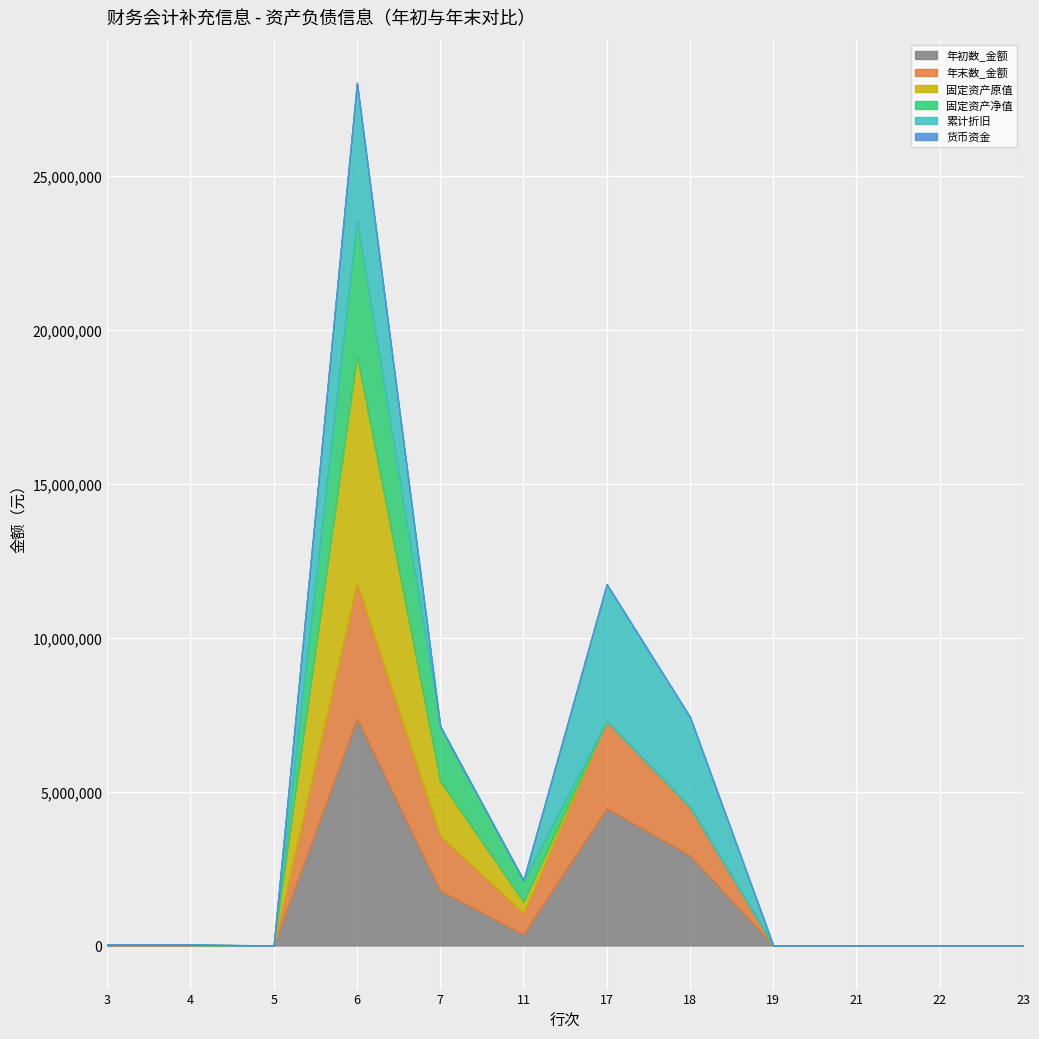

At which label is 固定资产净值 closest to 2209255?

7